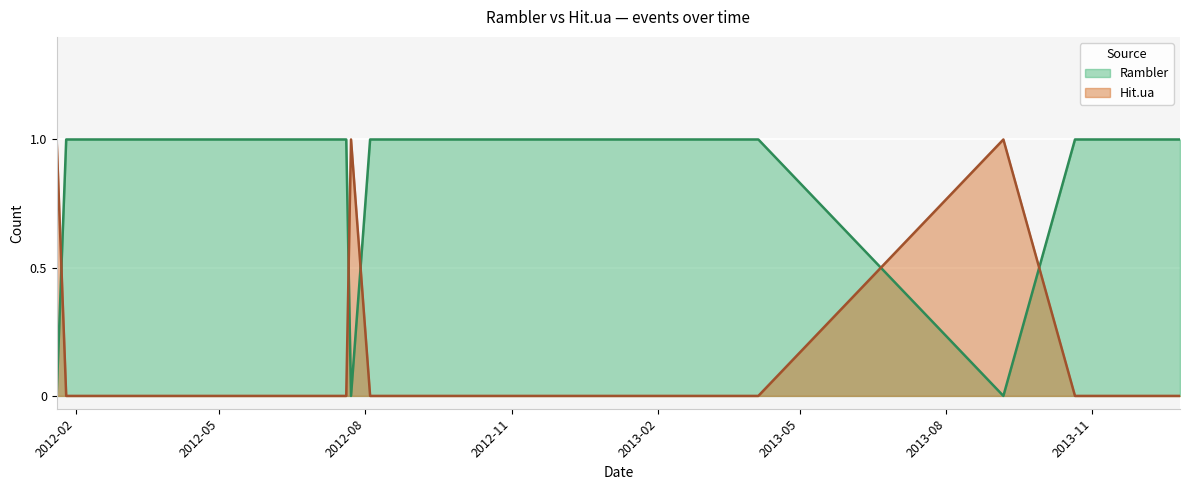

How many intersections are there between Rambler and Hit.ua?

5